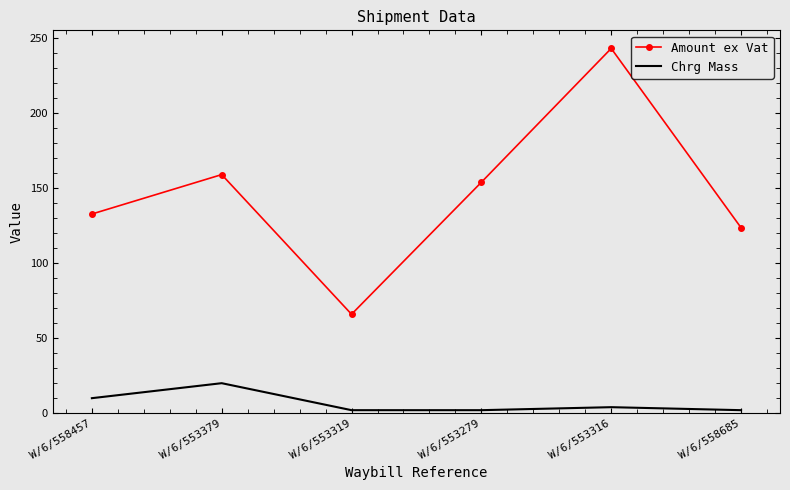

At which category does the chart reach its peak across all series?

W/6/553316